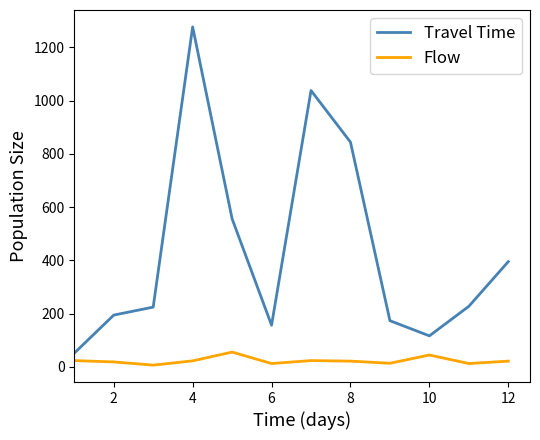

What is the lowest value of the Travel Time series?

51